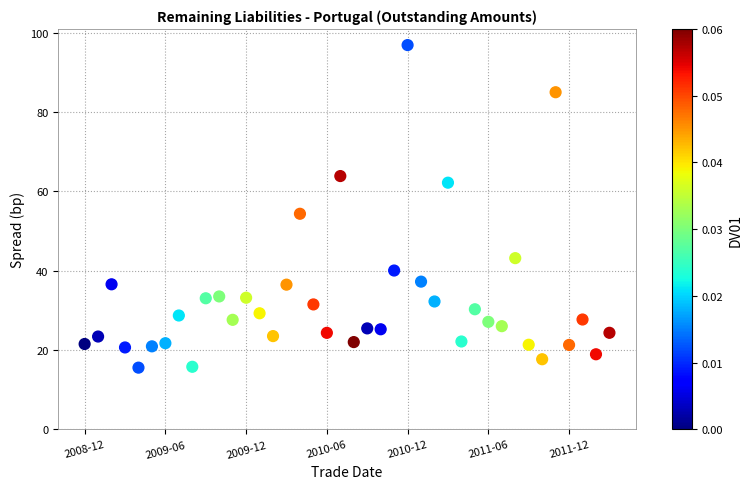

What Y value in the scatter plot is closest to 56?

54.3